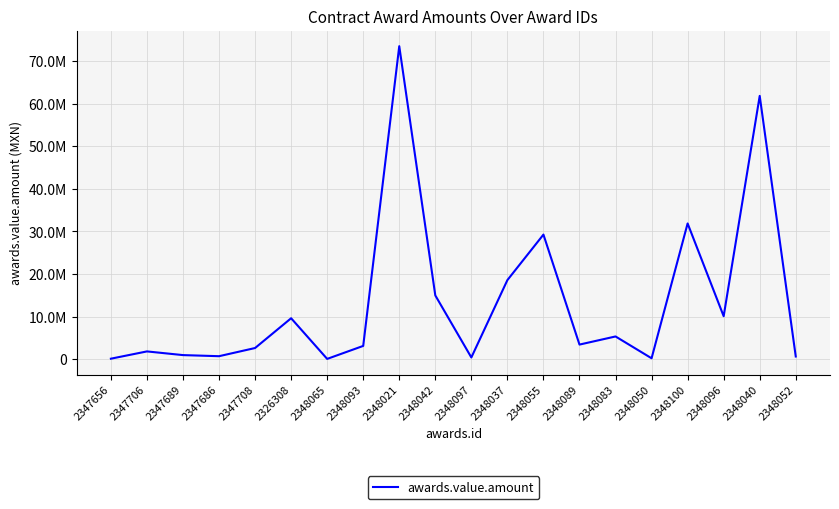

Rank the categories by value from lowest to highest.

2348065, 2347656, 2348050, 2348097, 2348052, 2347686, 2347689, 2347706, 2347708, 2348093, 2348089, 2348083, 2326308, 2348096, 2348042, 2348037, 2348055, 2348100, 2348040, 2348021